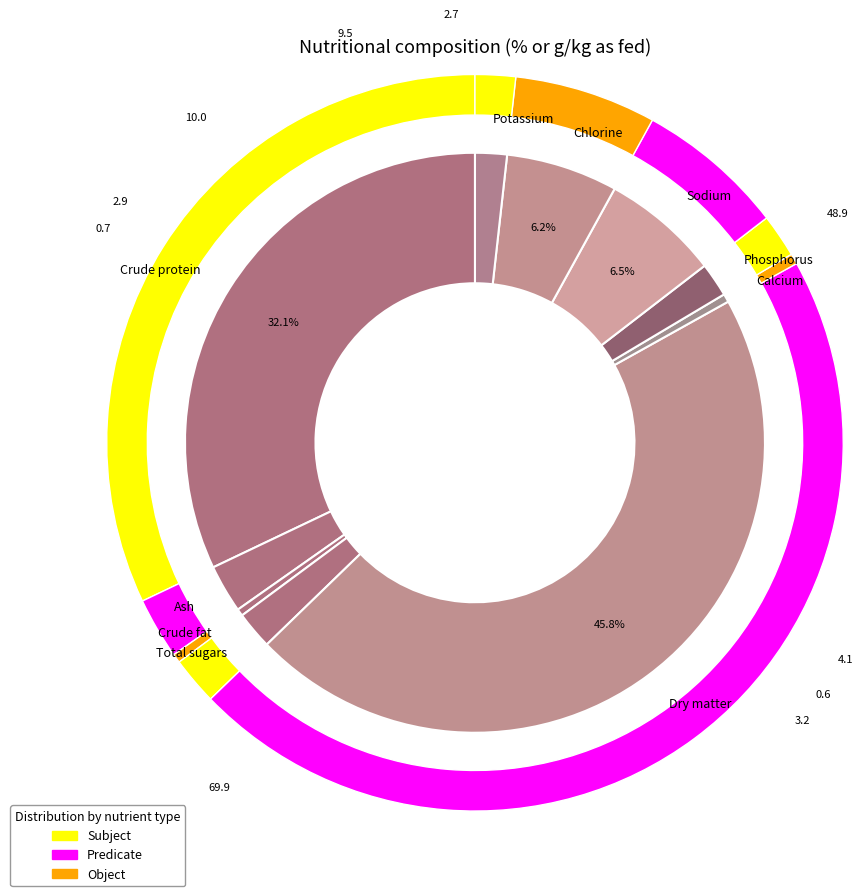

How much of the chart is everything except Crude fat?

99.6%